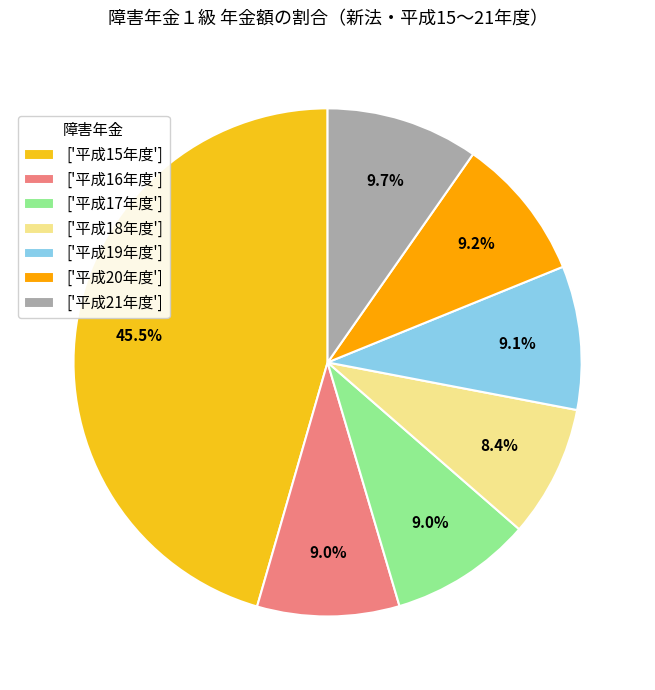

What portion of the pie excludes ['平成18年度']?

91.6%